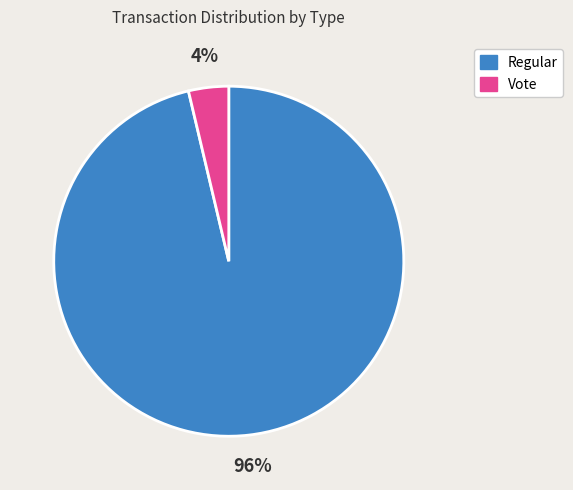

Do Regular and Vote together represent more than half of the pie?

Yes